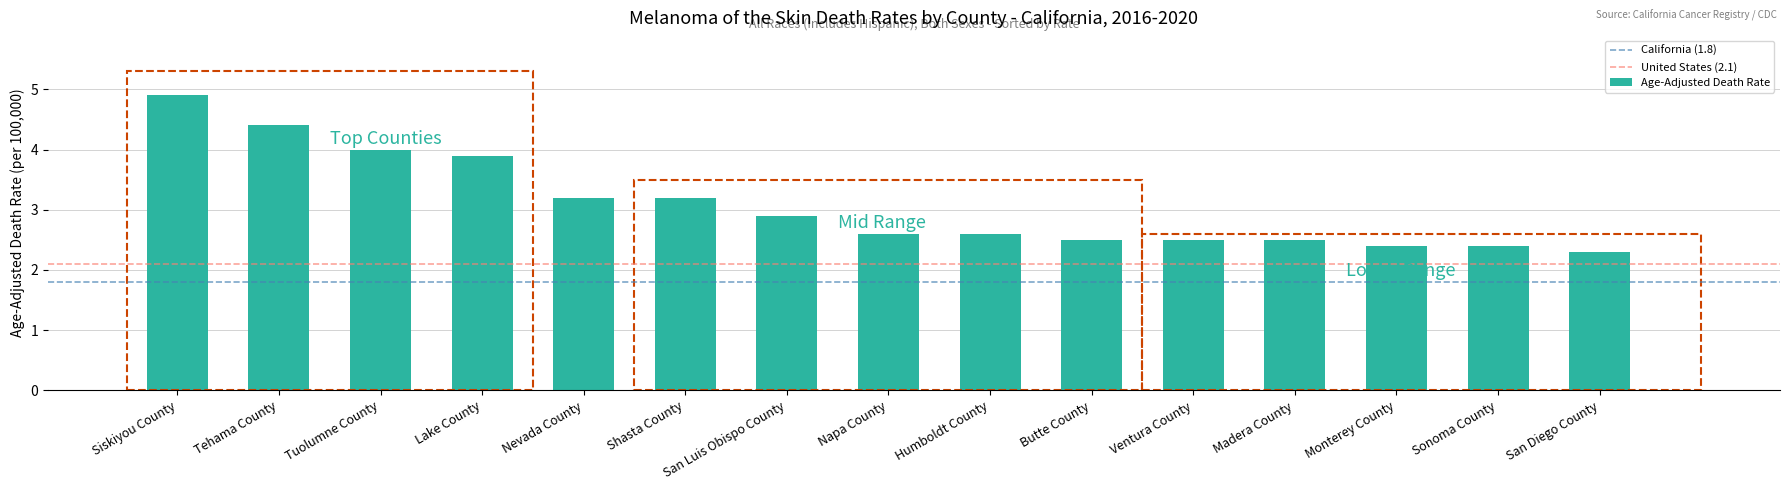

Between Siskiyou County and Butte County, which is larger?

Siskiyou County